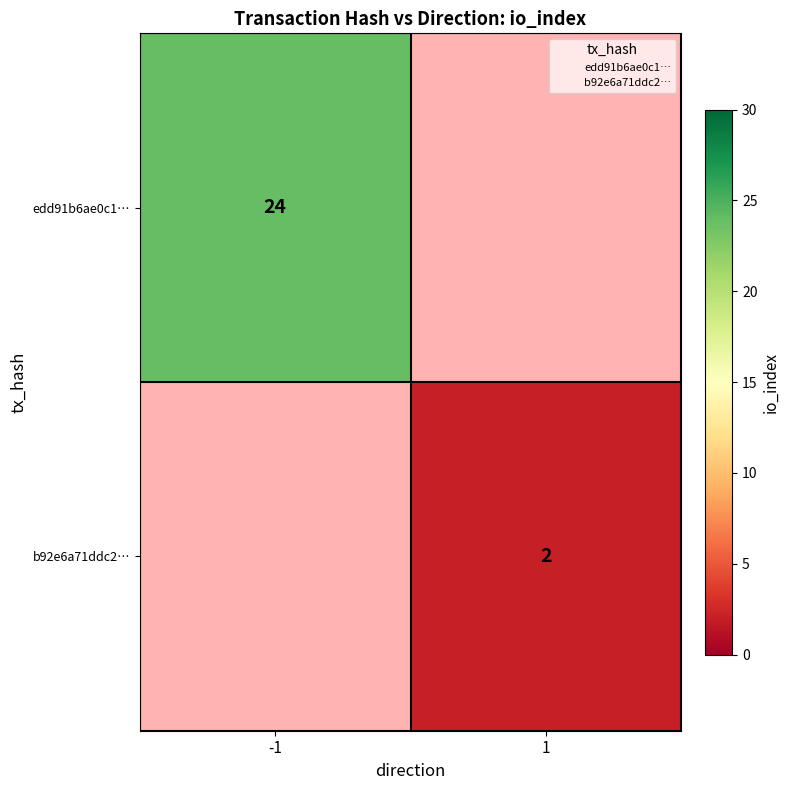

What is the greatest value displayed?

24.0